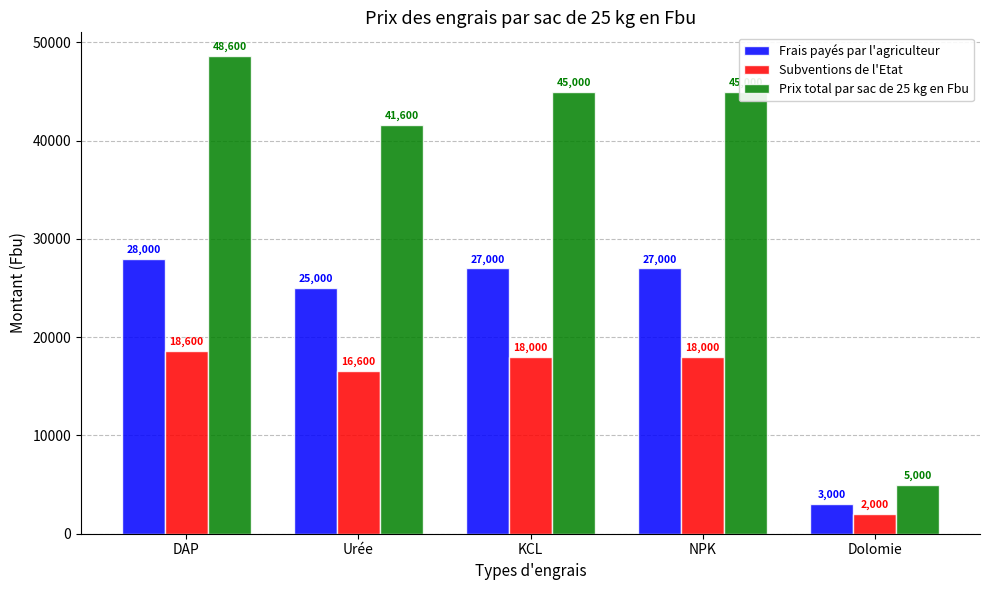

Reading left to right, transcribe all the data shown in this chart.

Frais payés par l'agriculteur: 28000	25000	27000	27000	3000
Subventions de l'Etat: 18600	16600	18000	18000	2000
Prix total par sac de 25 kg en Fbu: 48600	41600	45000	45000	5000